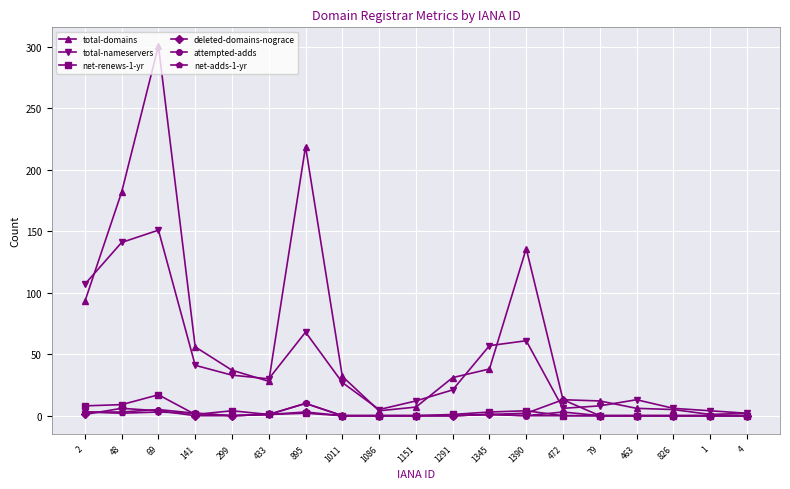

The total-domains series shows 47 at 1011. True or false?

False